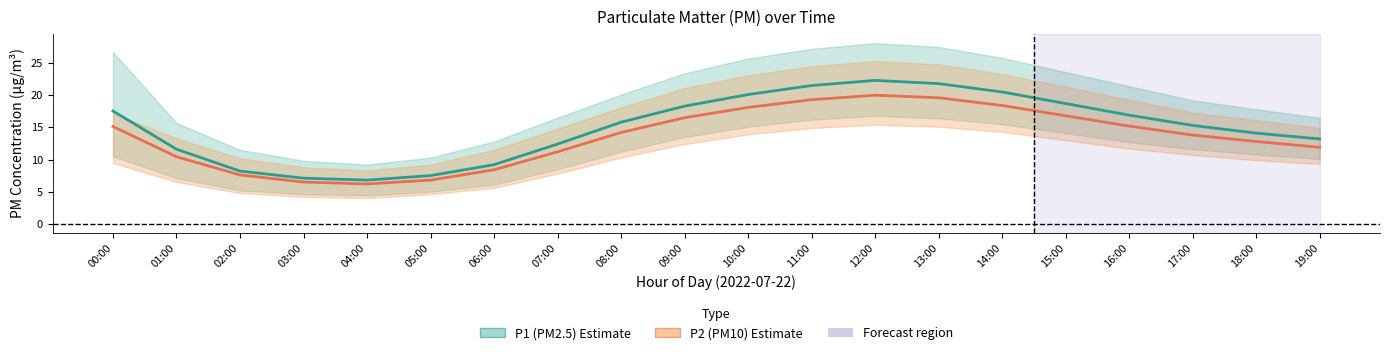

What is the average value of the P2 (PM10) series?

13.4